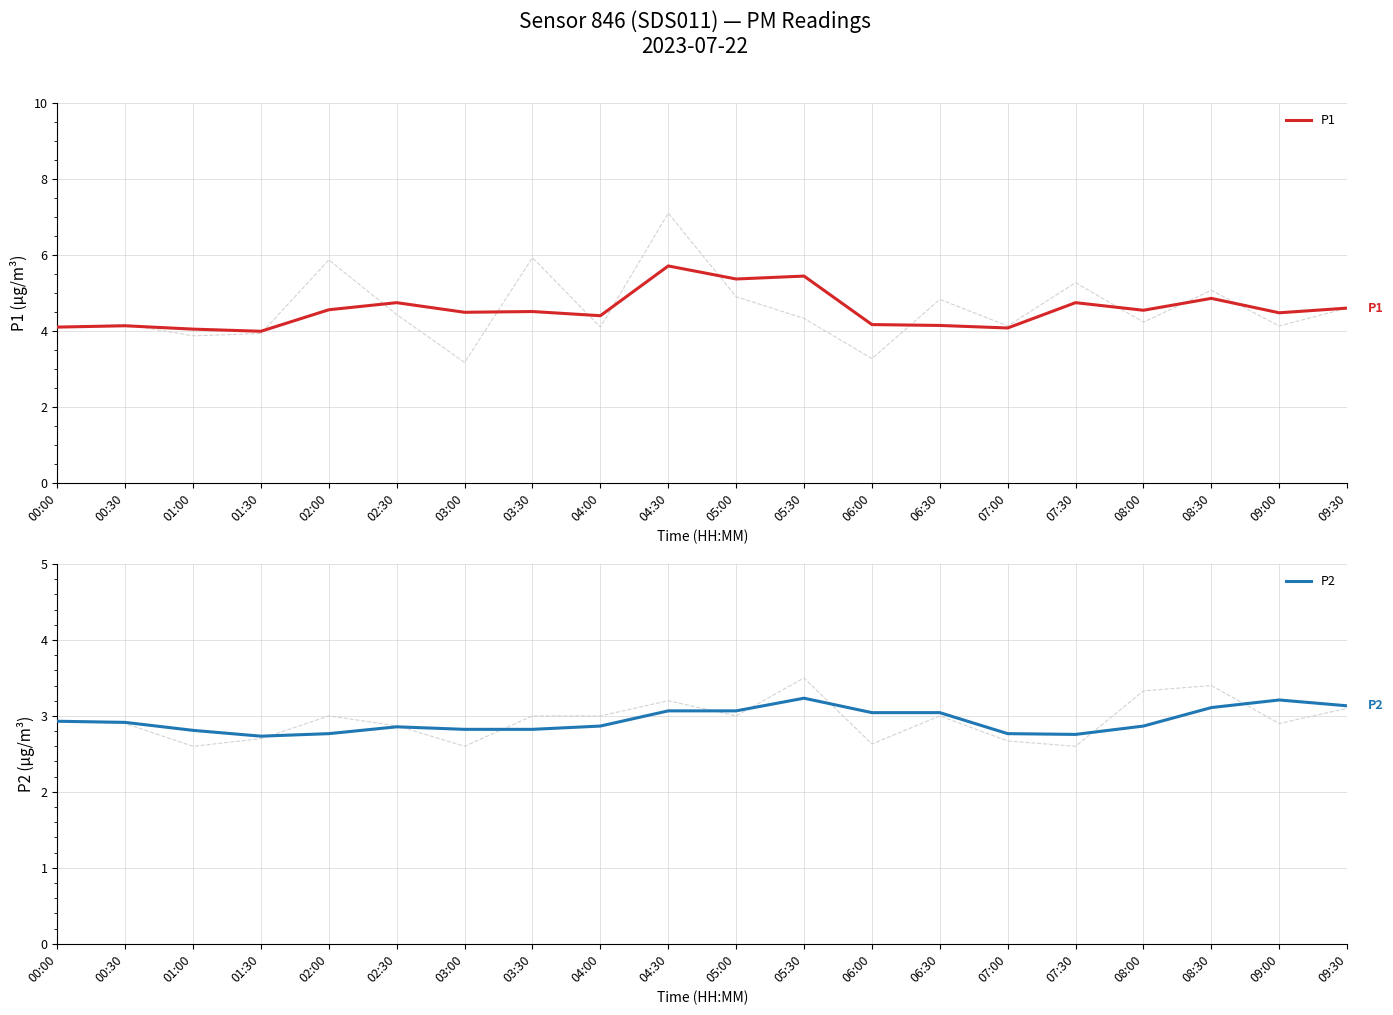

What is the label of the 20th point from the right?

00:00